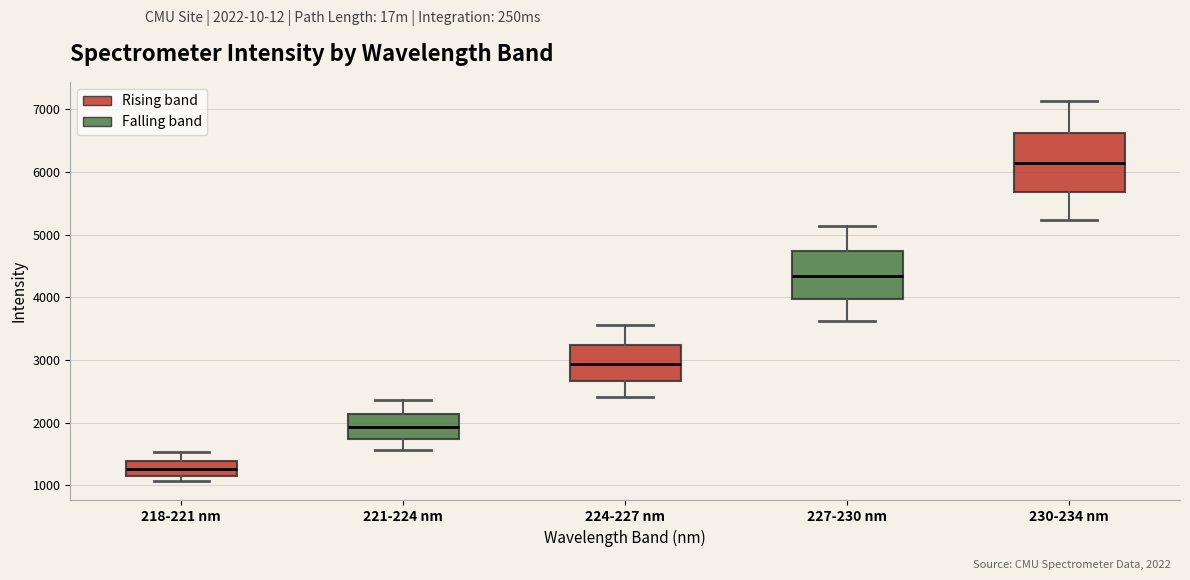

Reading left to right, transcribe this box plot: for each box, give where its median line is, the range the box spans, and where its two whiskers end, as read against the y-axis. The values are not printed on the chart, so give them approximately, as read against the axis.

218-221 nm: median 1300, box 1200 to 1400, whiskers 1100 to 1500
221-224 nm: median 1900, box 1700 to 2100, whiskers 1600 to 2400
224-227 nm: median 2900, box 2700 to 3200, whiskers 2400 to 3600
227-230 nm: median 4300, box 4000 to 4700, whiskers 3600 to 5100
230-234 nm: median 6100, box 5700 to 6600, whiskers 5200 to 7100